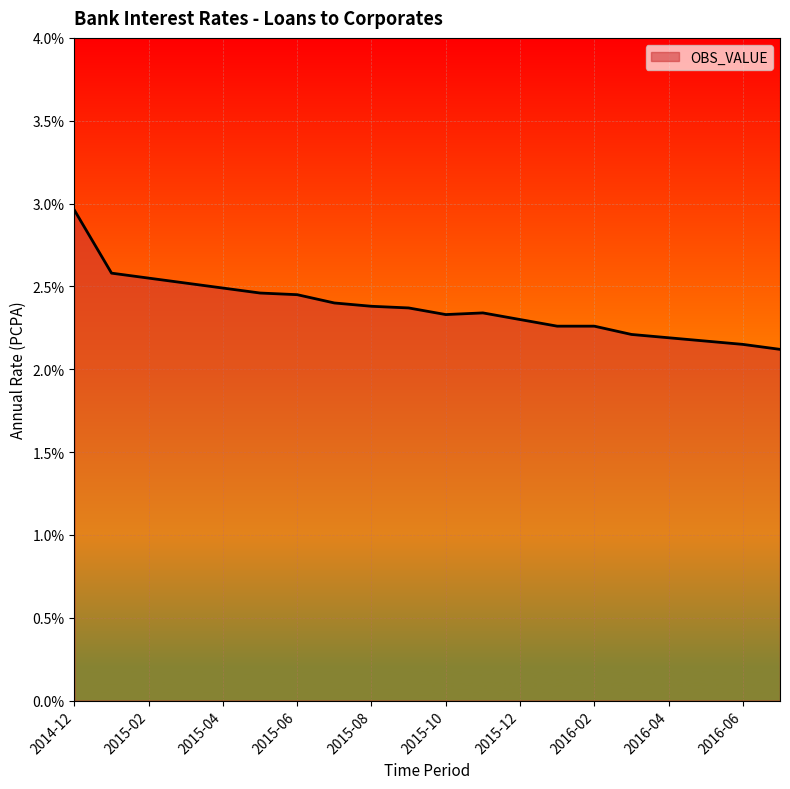

Does the chart have visible grid lines?

Yes